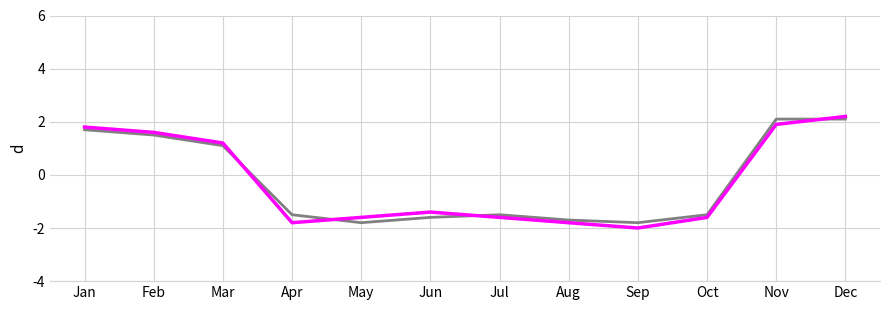

What is the total value across all series at Jan?

3.5